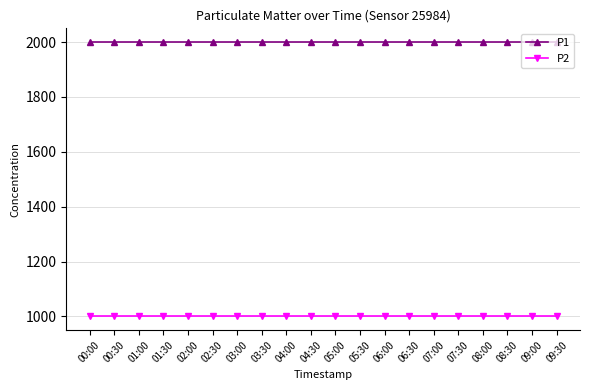

True or false: P1 and P2 cross at least once.

False